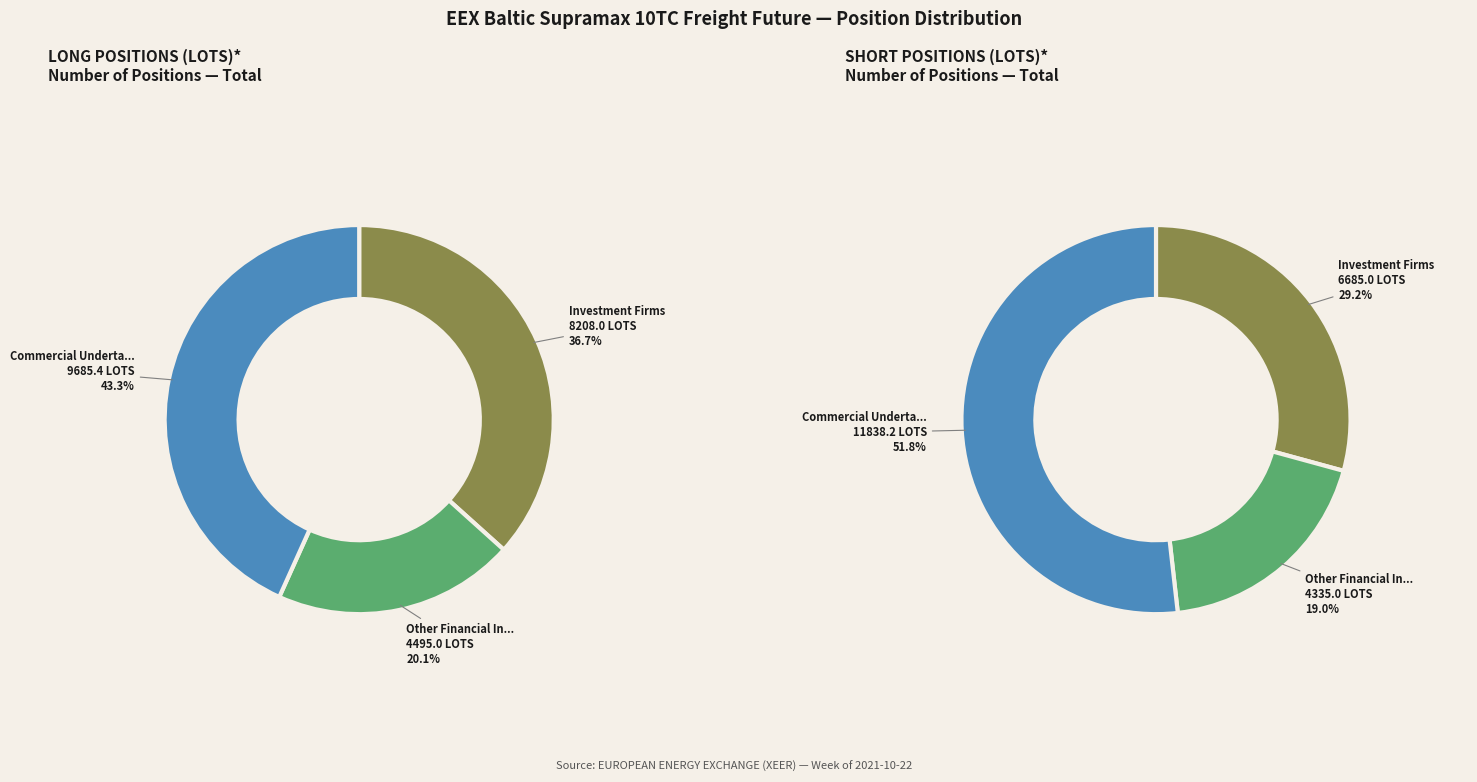

Does Other Financial Institutions account for over 50% of the chart?

No